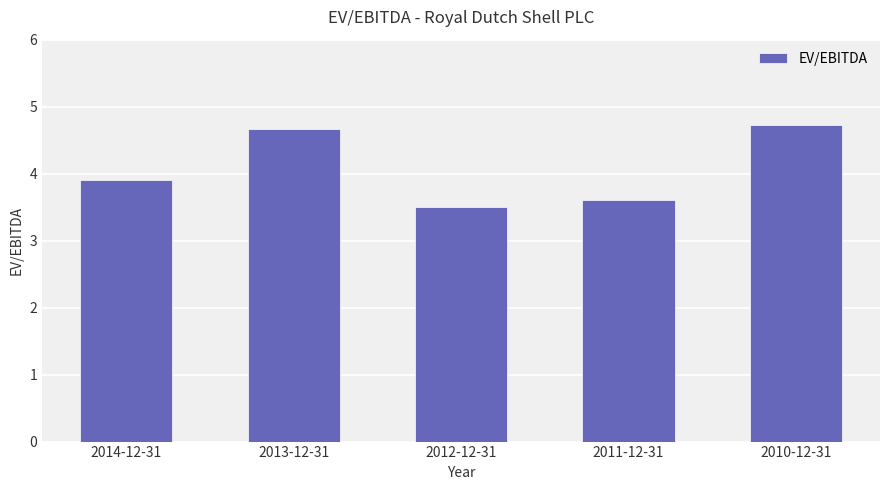

At which category does the chart reach its peak across all series?

2010-12-31